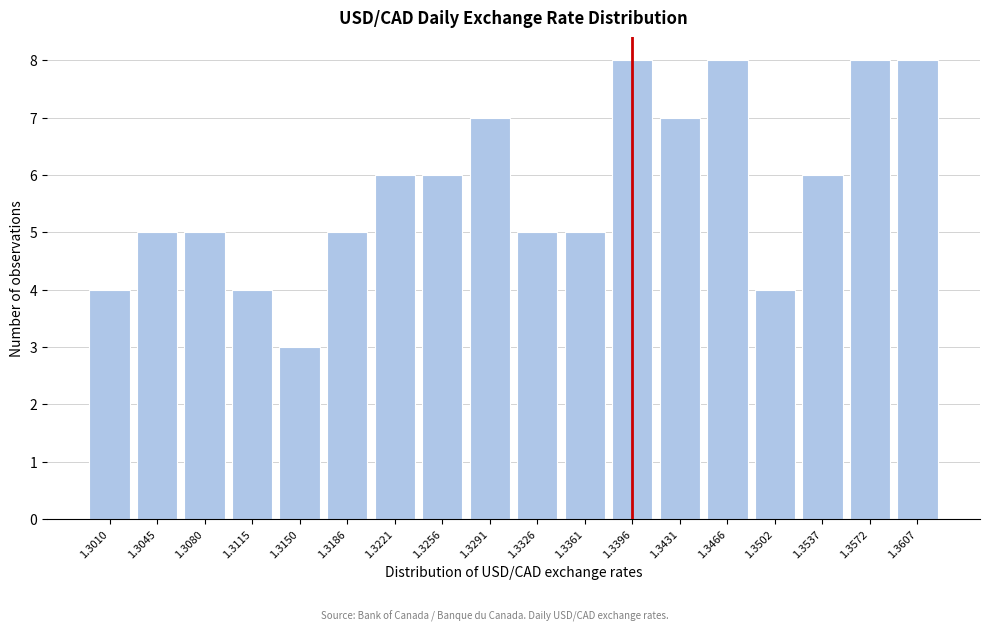

Reading left to right, transcribe all the data shown in this chart.

4	5	5	4	3	5	6	6	7	5	5	8	7	8	4	6	8	8